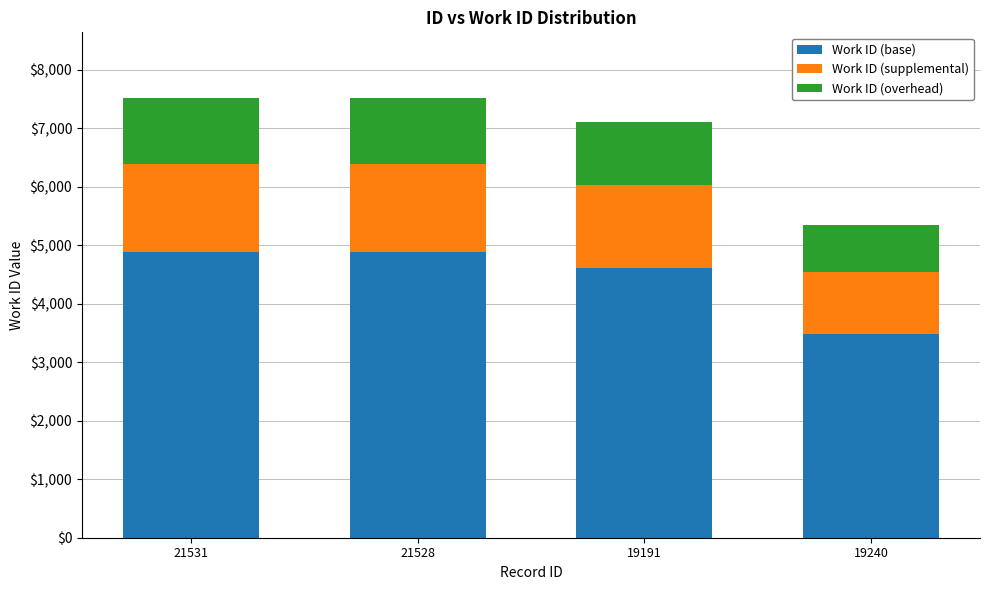

What is the total value across all series at 21531?

7510.0